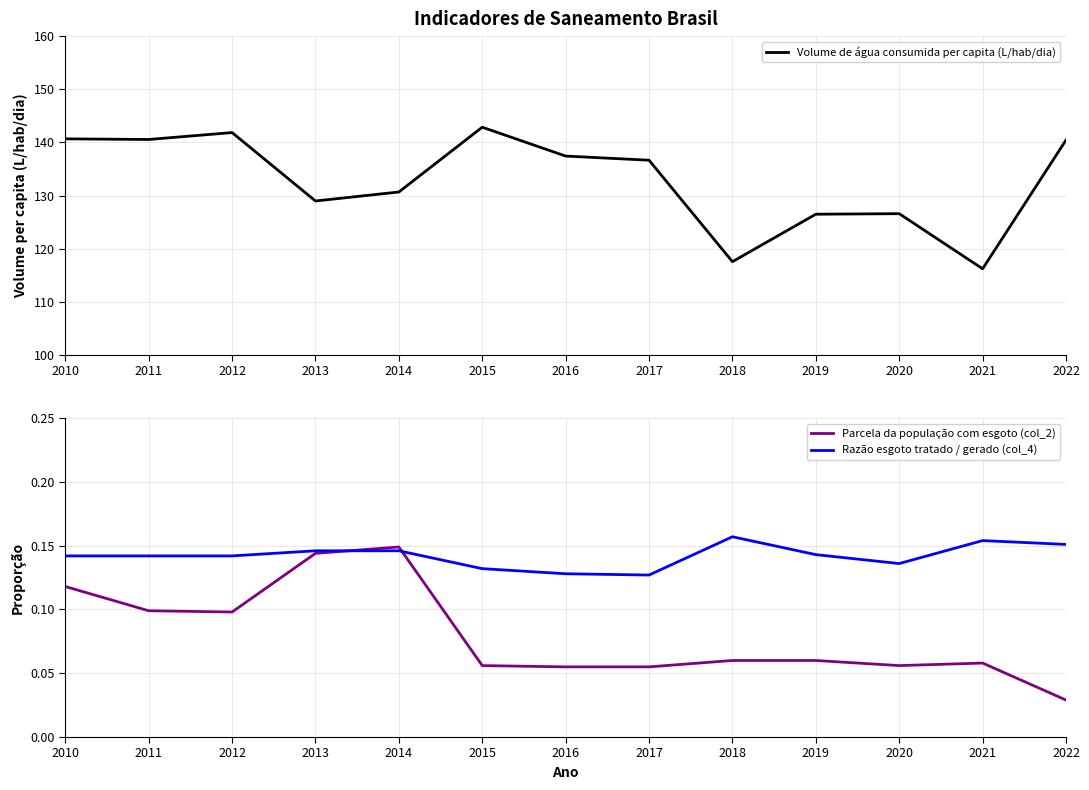

Which series has the largest range (max minus min)?

Volume de água consumida per capita (L/hab/dia)